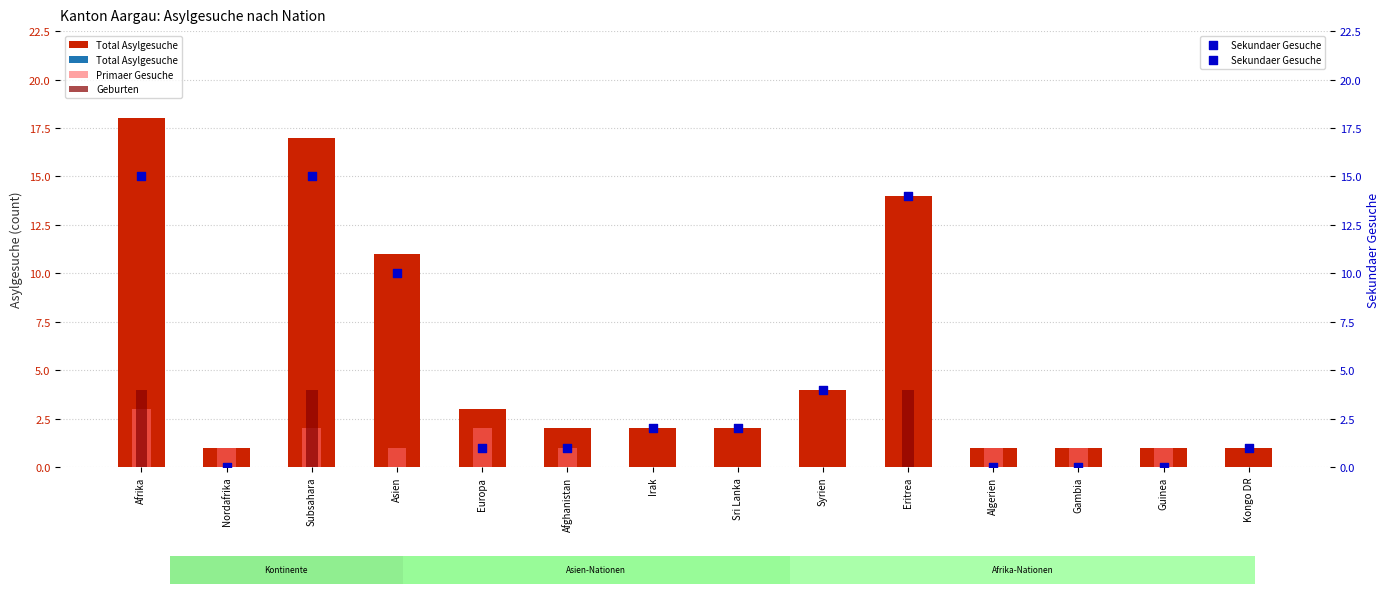

Is the value of Geburten at Asien greater than the value of Sekundaer Gesuche at Sri Lanka?

No